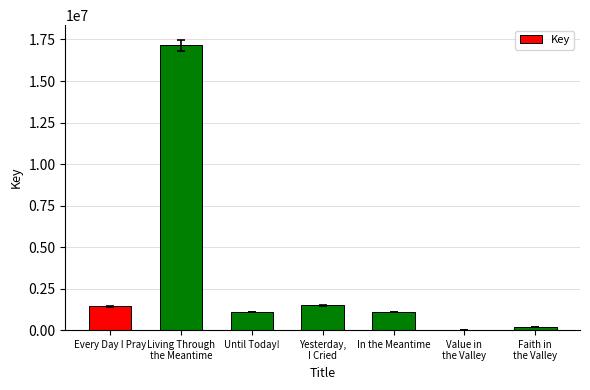

What is the average value?

3203424